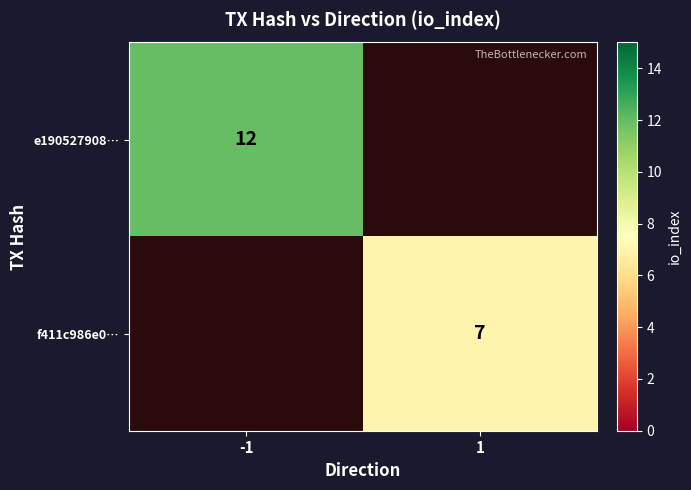

The f411c986e0… series shows 7 at 1. True or false?

True